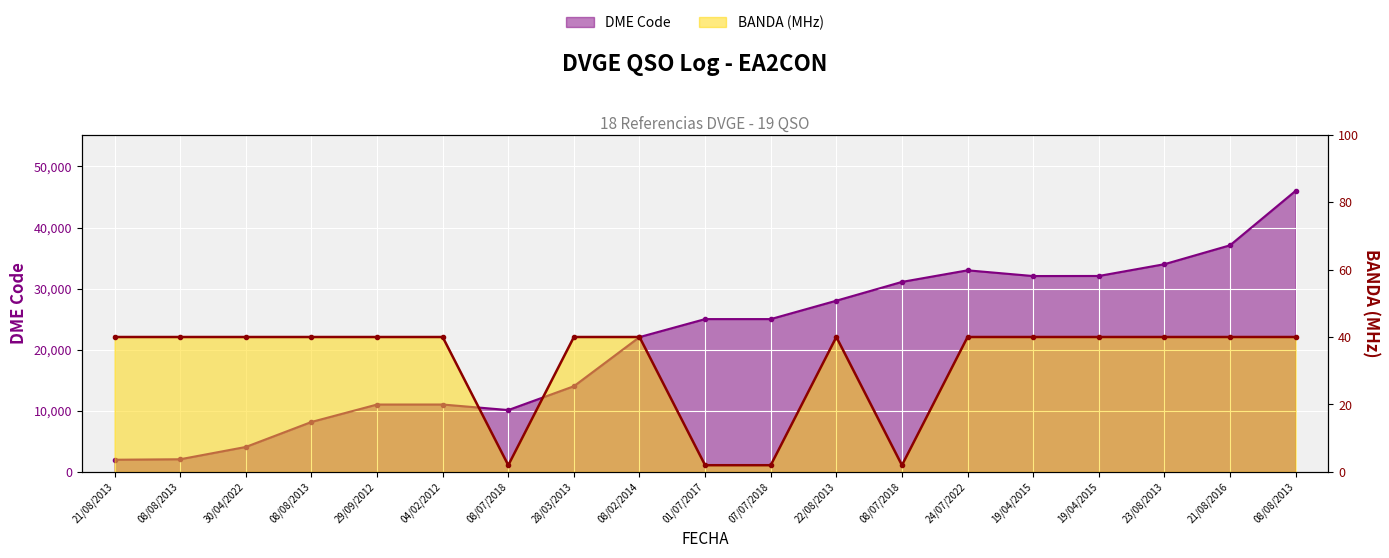

What is the label of the 15th point from the right?

29/09/2012